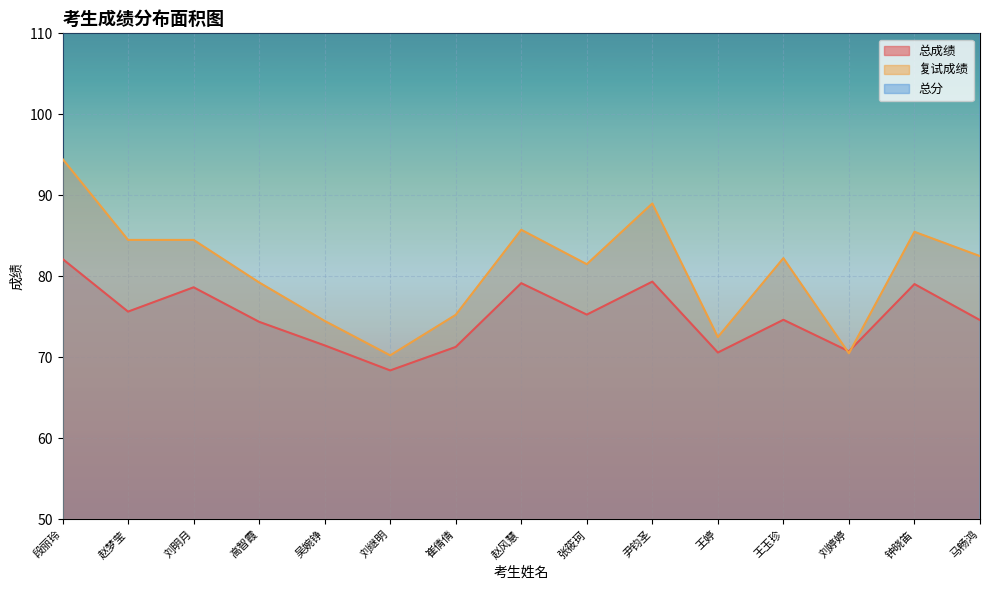

Is it true that 总成绩 equals 34.7 at 崔倩倩?

False